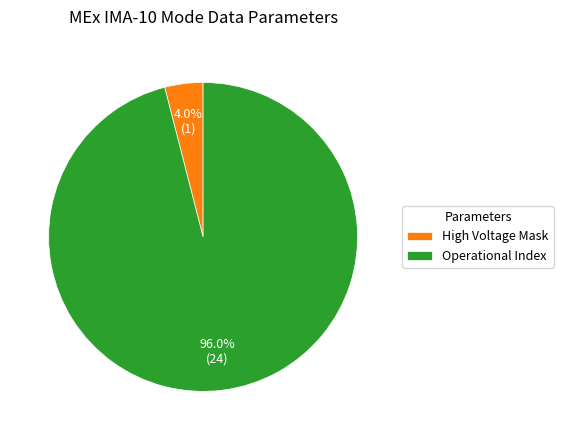

Rank the categories by value from highest to lowest.

Operational Index, High Voltage Mask